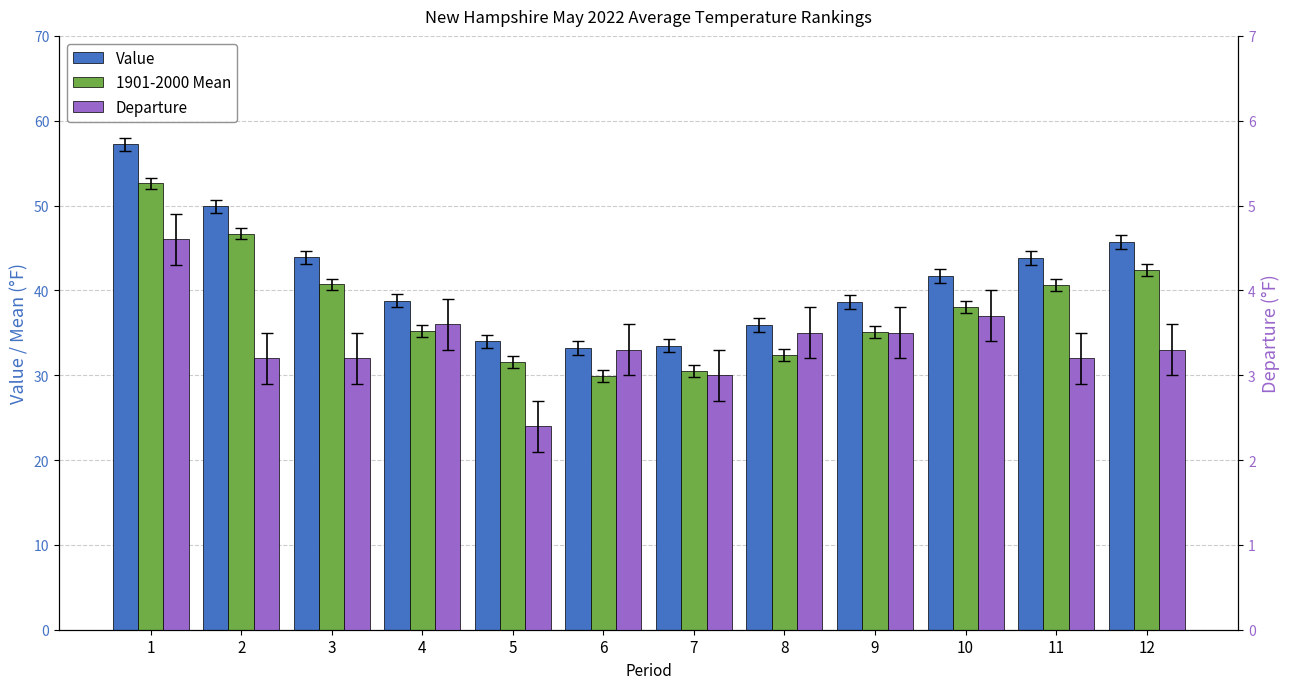

What is the total value across all series at 7?

67.0